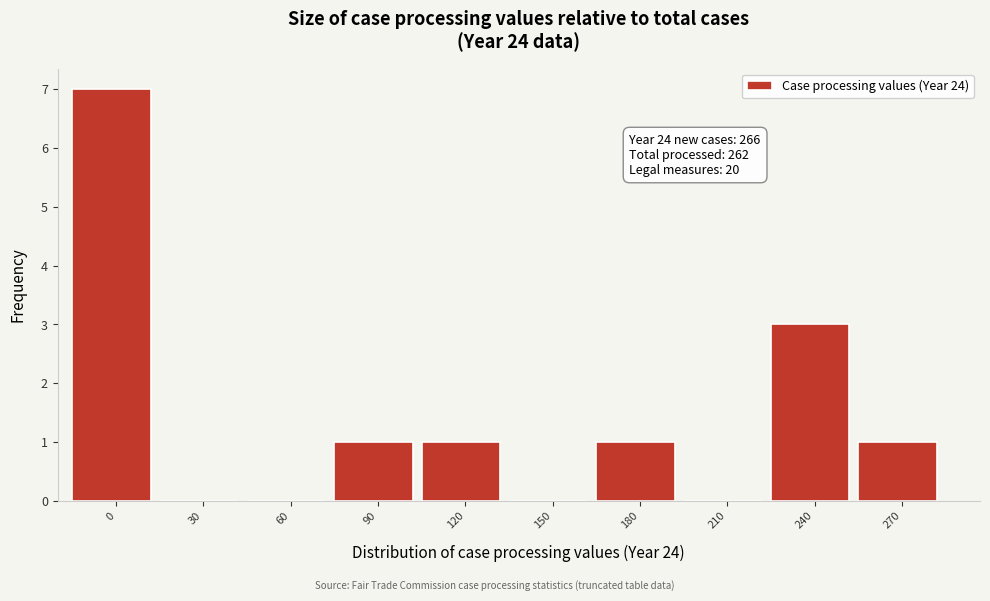

Reading left to right, what are all the values shown in this chart?

0=7	30=0	60=0	90=1	120=1	150=0	180=1	210=0	240=3	270=1